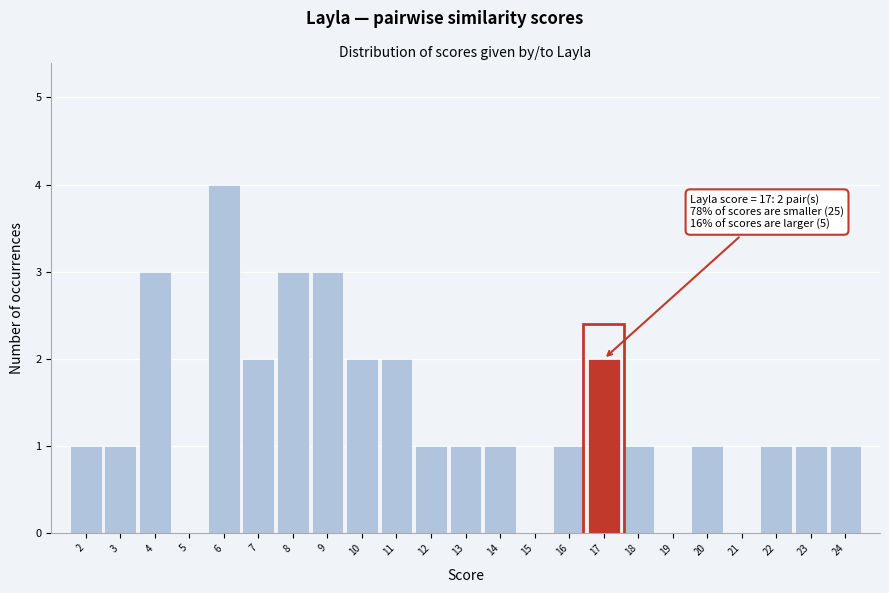

Over which range of the x-axis is the bar tallest?

5.5 to 6.5